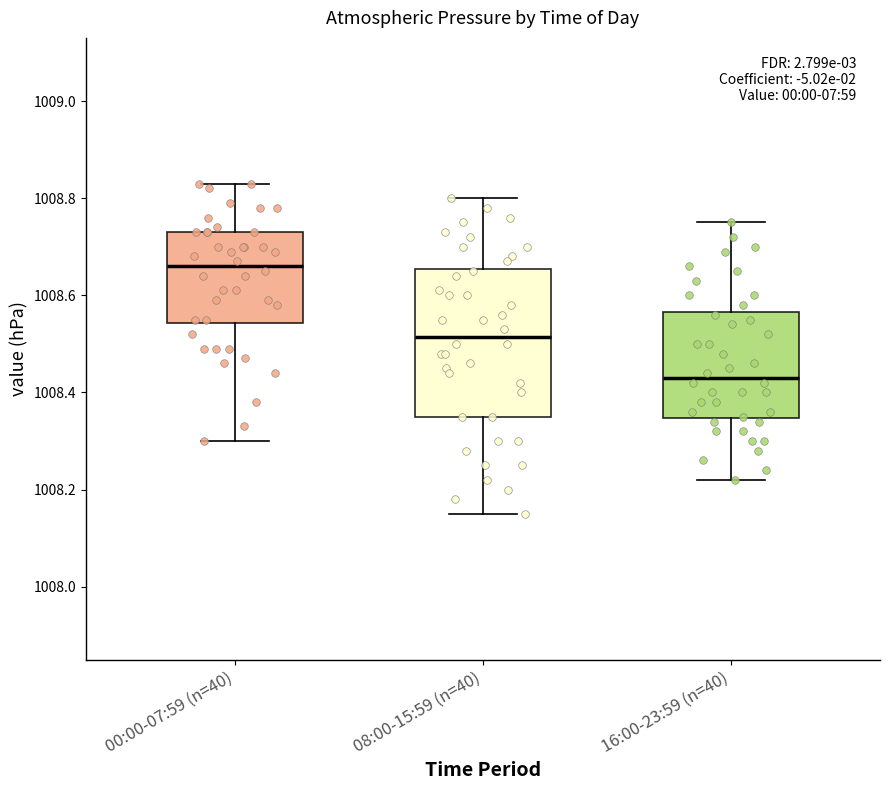

Where is the upper edge of the box for 16:00-23:59 (n=40) on the y-axis? The values are not printed on the chart, so give them approximately, as read against the axis.

1008.56